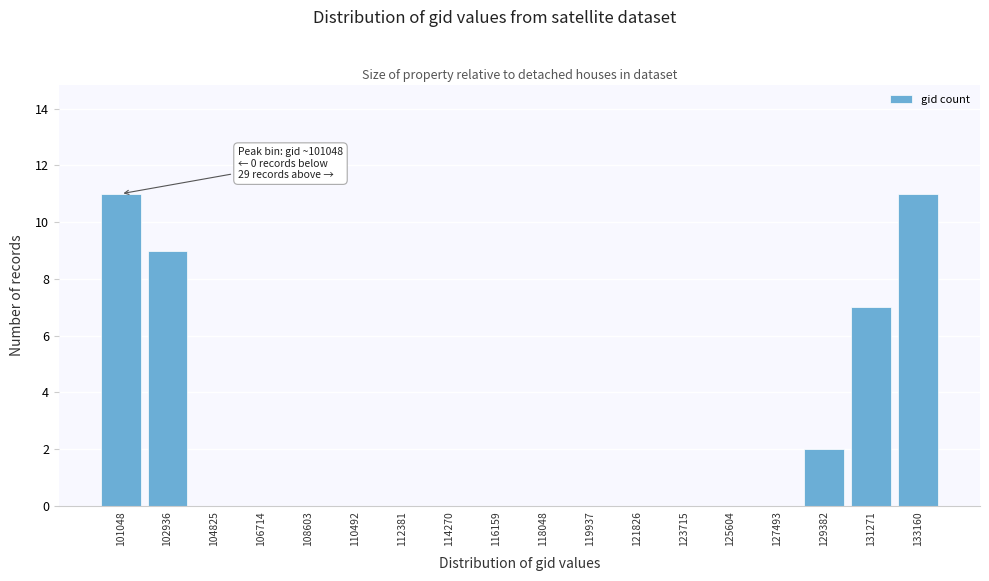

Reading right to left, extract all data points from this chart.

133160=11	131271=7	129382=2	127493=0	125604=0	123715=0	121826=0	119937=0	118048=0	116159=0	114270=0	112381=0	110492=0	108603=0	106714=0	104825=0	102936=9	101048=11